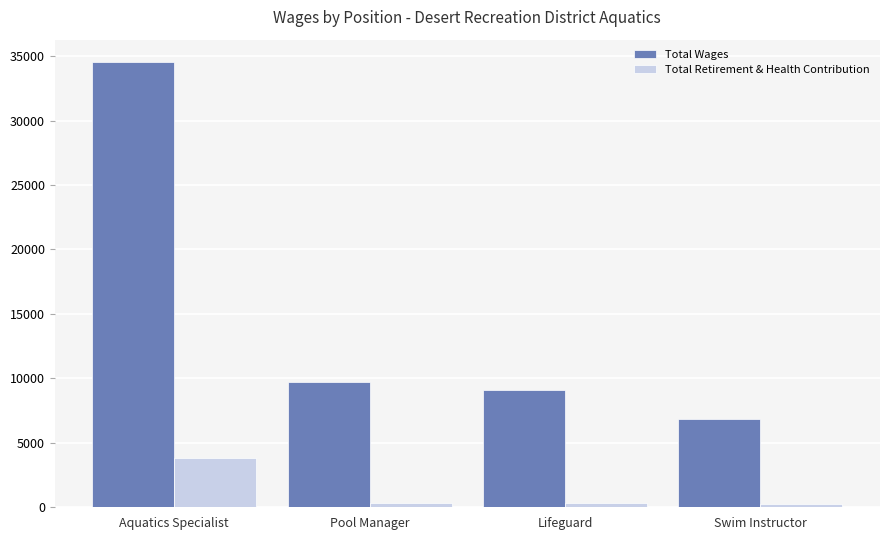

List the series in order of their overall mean, lowest first.

Total Retirement & Health Contribution, Total Wages